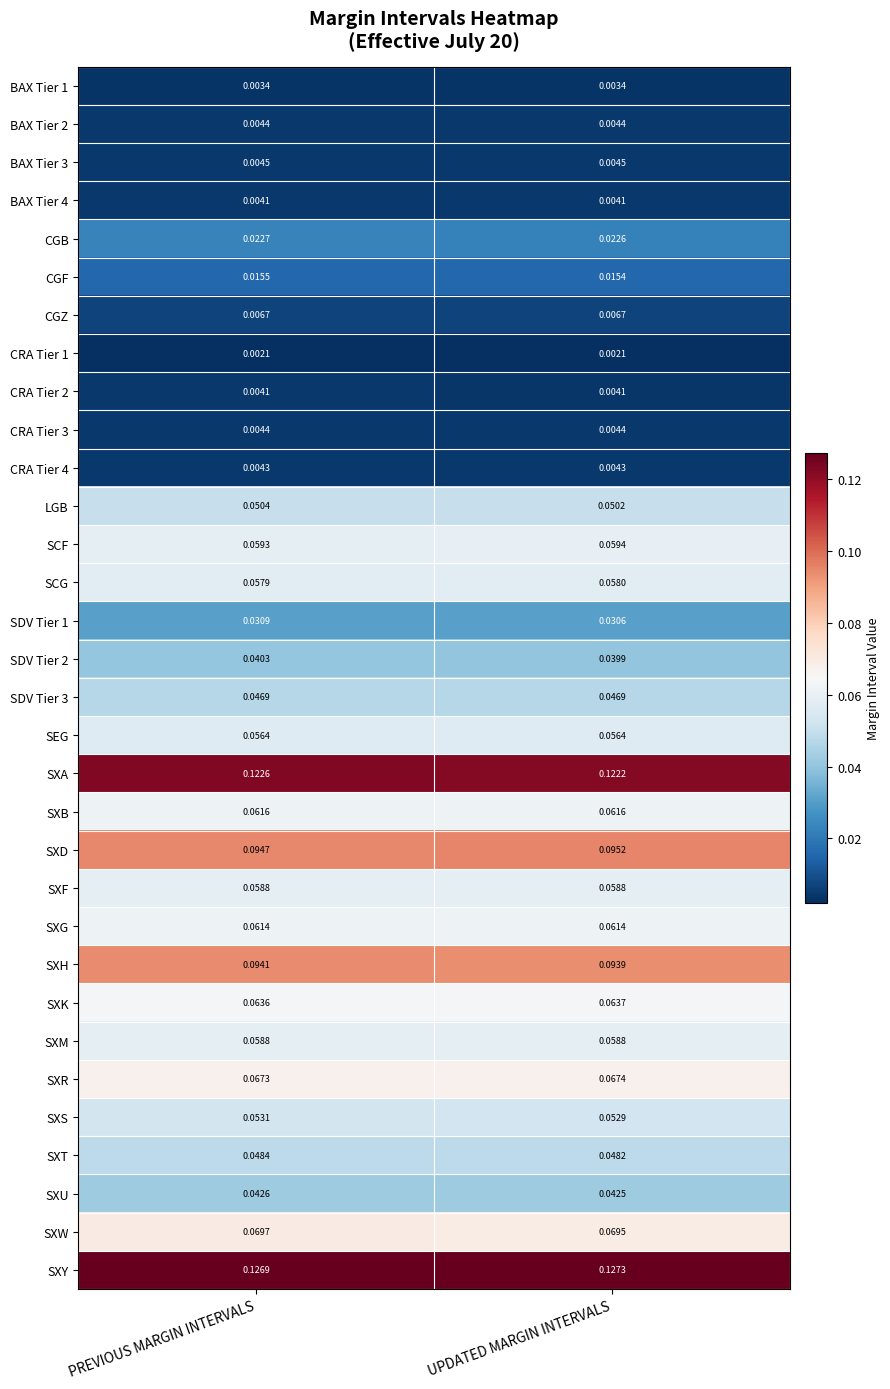

What is the total value across all series at UPDATED MARGIN INTERVALS?

1.4